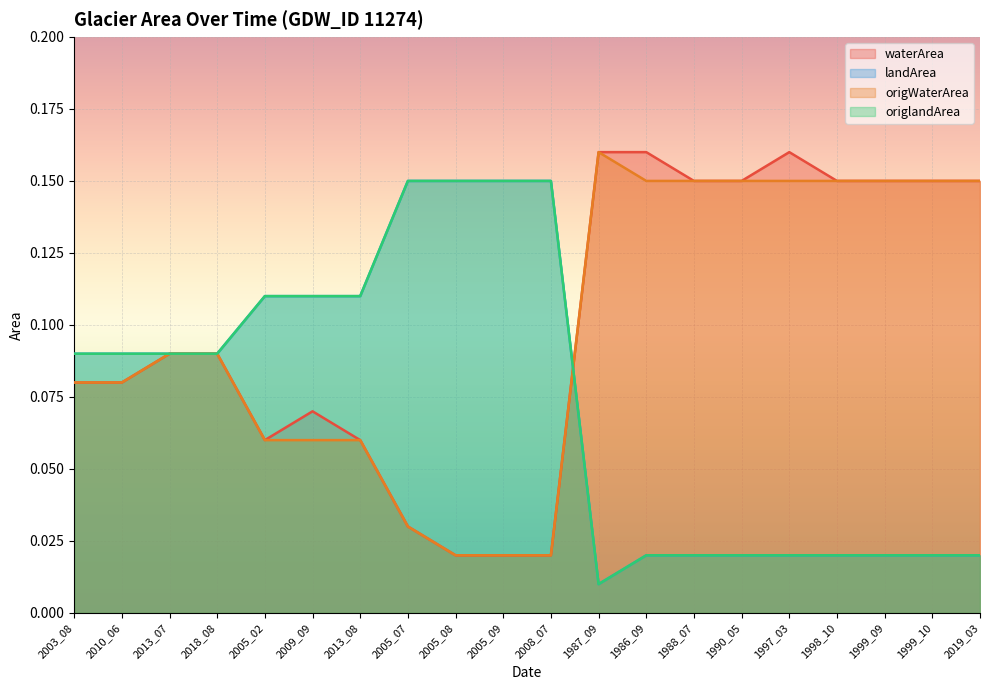

Reading right to left, transcribe all the data shown in this chart.

waterArea: 0.1	0.1	0.1	0.1	0.2	0.1	0.1	0.2	0.2	0.0	0.0	0.0	0.0	0.1	0.1	0.1	0.1	0.1	0.1	0.1
landArea: 0.0	0.0	0.0	0.0	0.0	0.0	0.0	0.0	0.0	0.1	0.1	0.1	0.1	0.1	0.1	0.1	0.1	0.1	0.1	0.1
origWaterArea: 0.1	0.1	0.1	0.1	0.1	0.1	0.1	0.1	0.2	0.0	0.0	0.0	0.0	0.1	0.1	0.1	0.1	0.1	0.1	0.1
origlandArea: 0.0	0.0	0.0	0.0	0.0	0.0	0.0	0.0	0.0	0.1	0.1	0.1	0.1	0.1	0.1	0.1	0.1	0.1	0.1	0.1